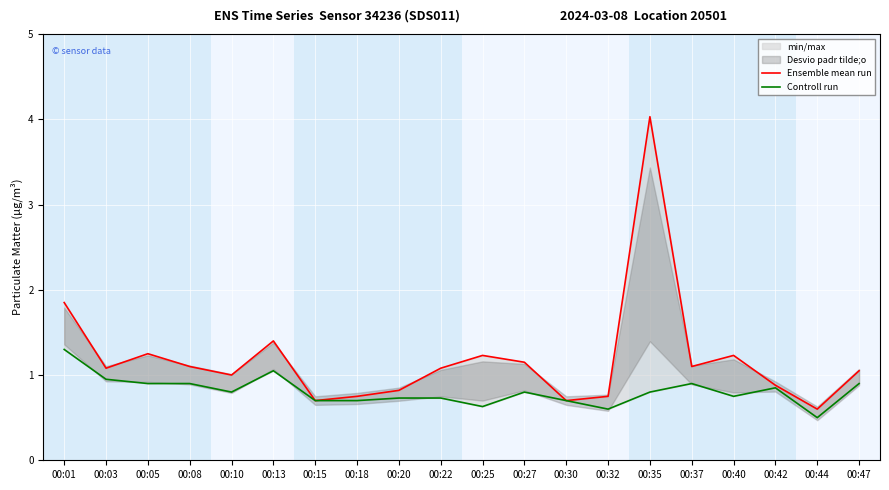

Which category has the highest value across all series?

00:35